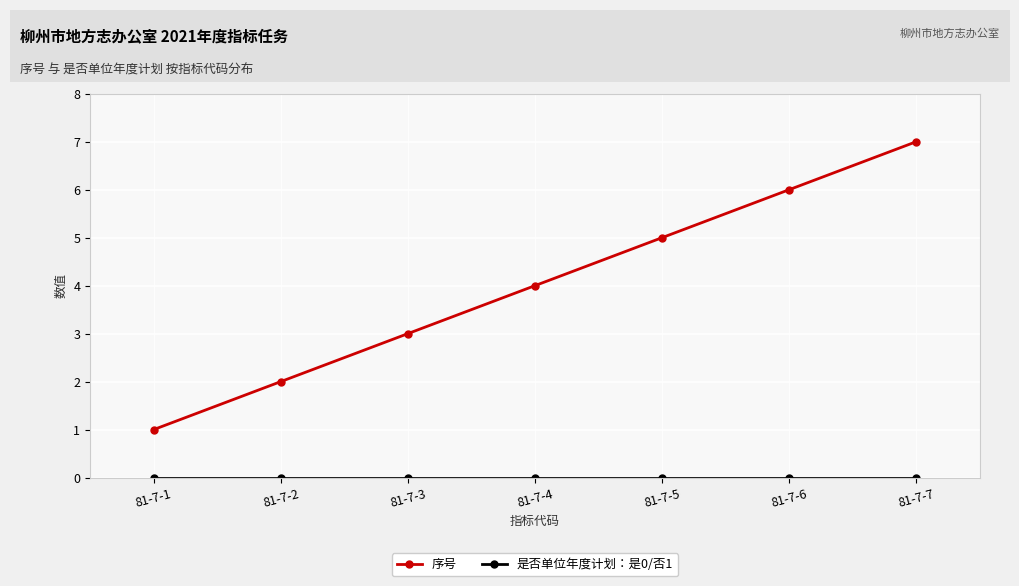

What is the total value across all series at 81-7-7?

7